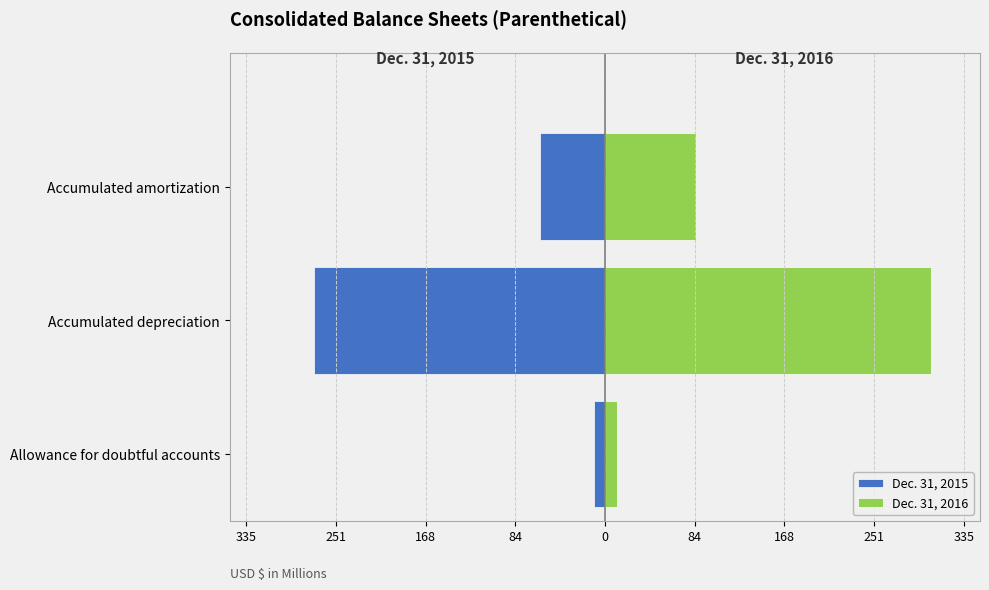

What is the sum of the Dec. 31, 2016 values at Accumulated amortization and Allowance for doubtful accounts?

95.9